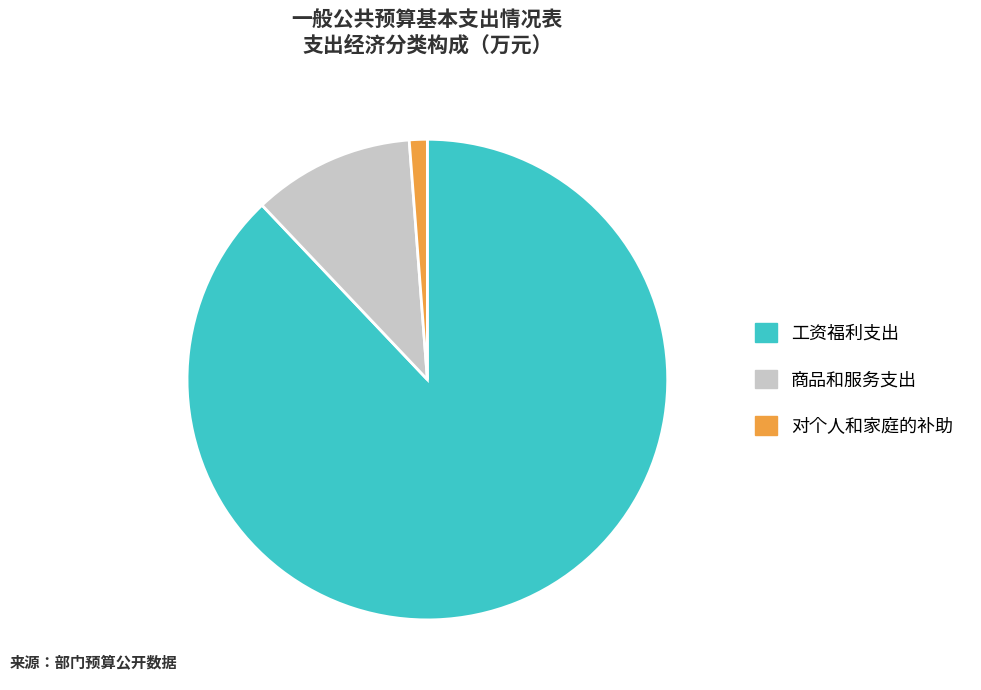

Approximately how many times larger is the value at 工资福利支出 compared to 对个人和家庭的补助?

72.9